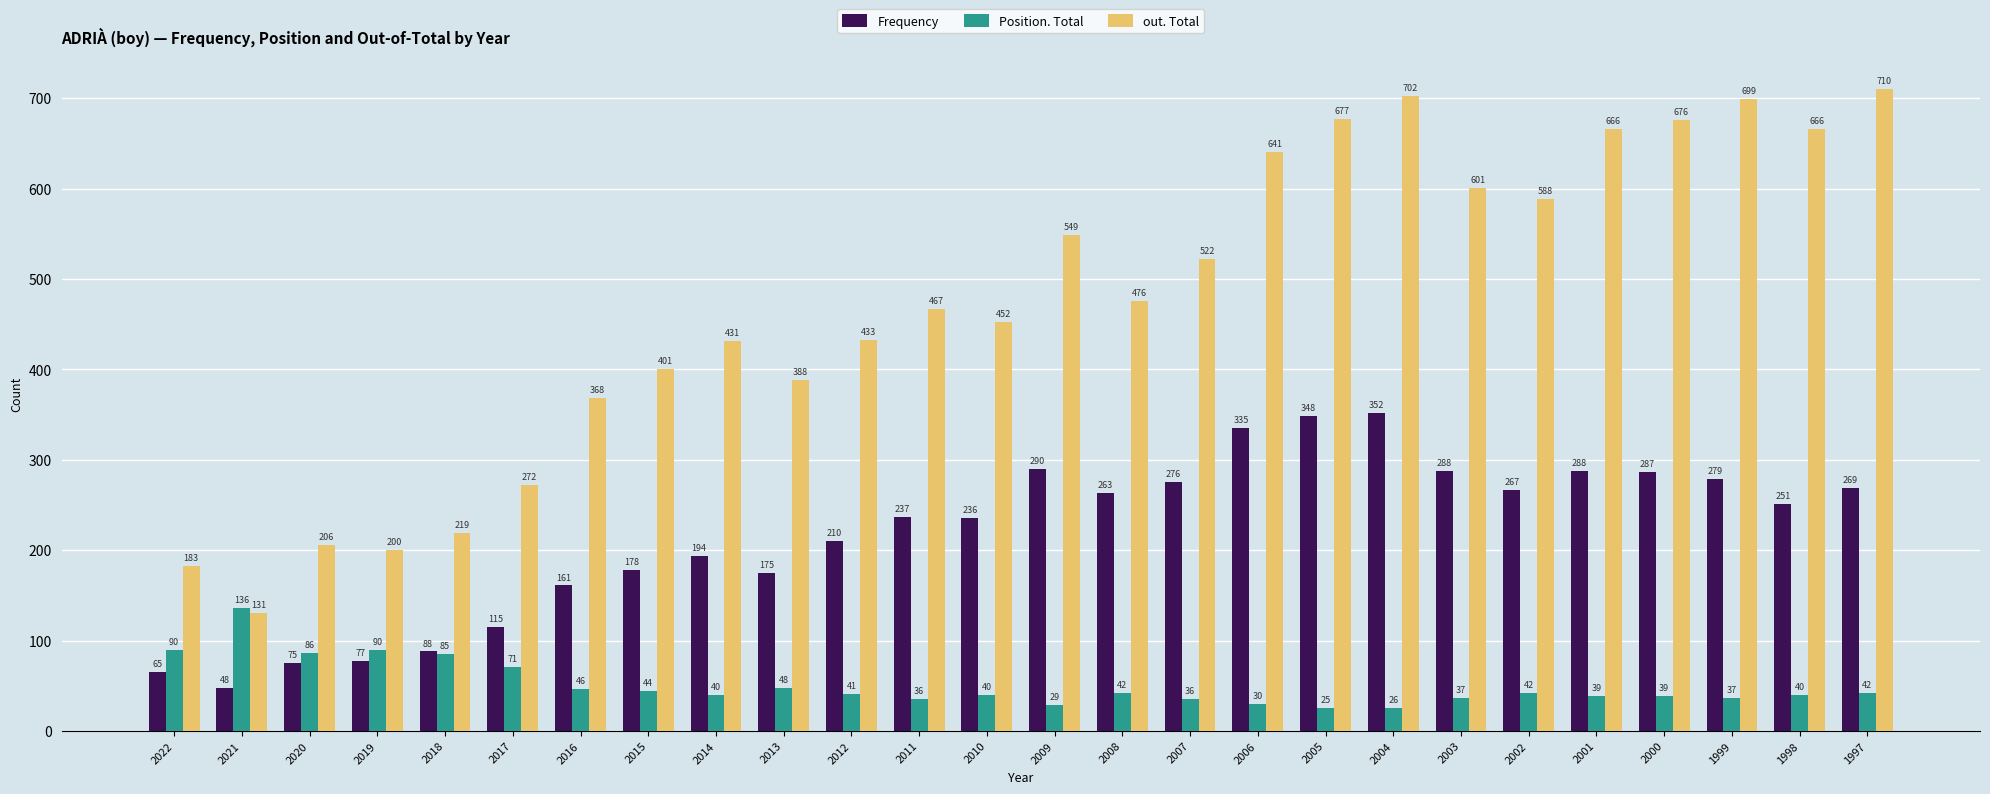

Which series has the largest range (max minus min)?

out. Total